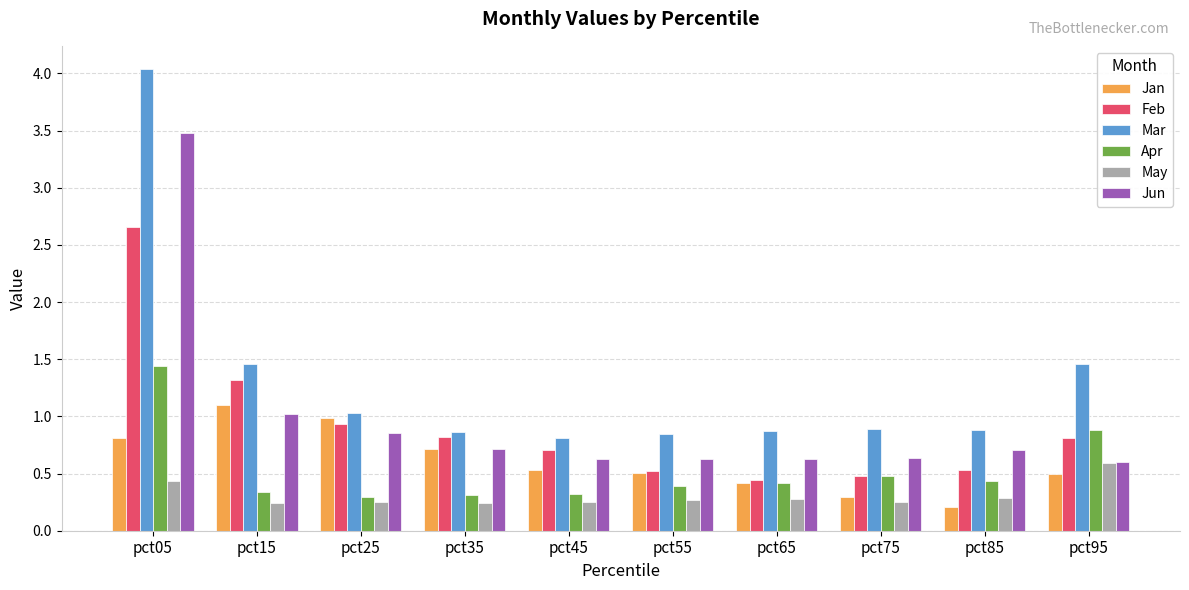

Is it true that Feb equals 0.9 at pct15?

False